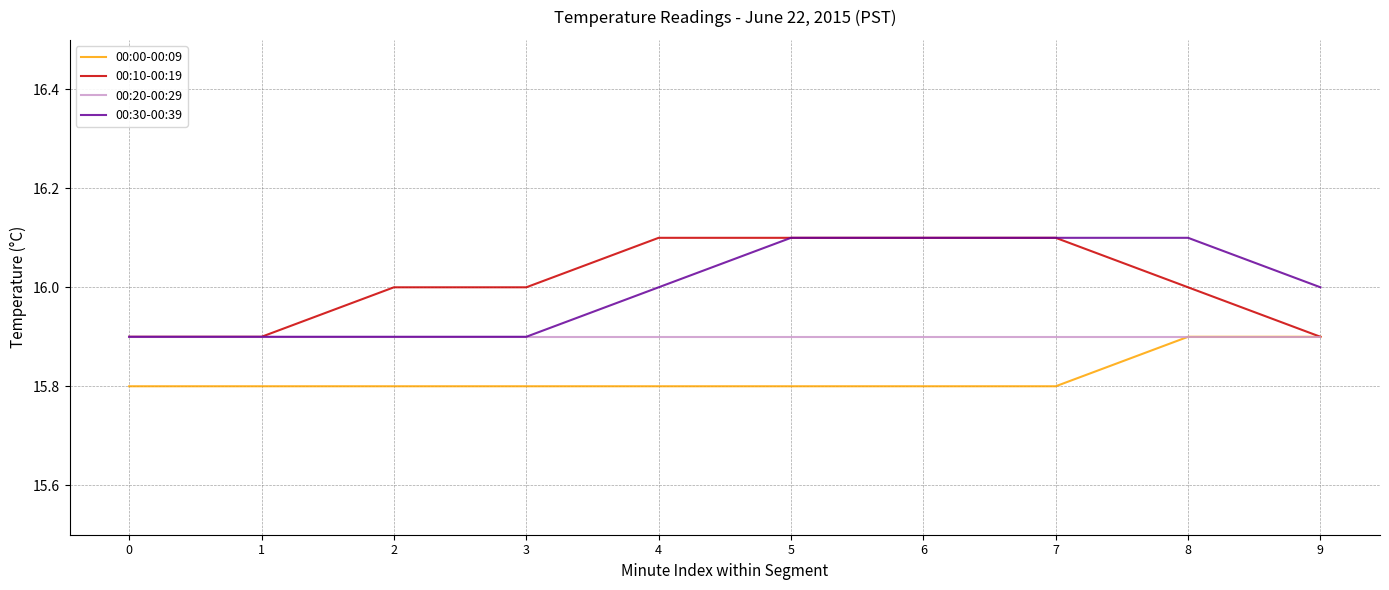

The value of 00:20-00:29 at 6 is 15.9. True or false?

True